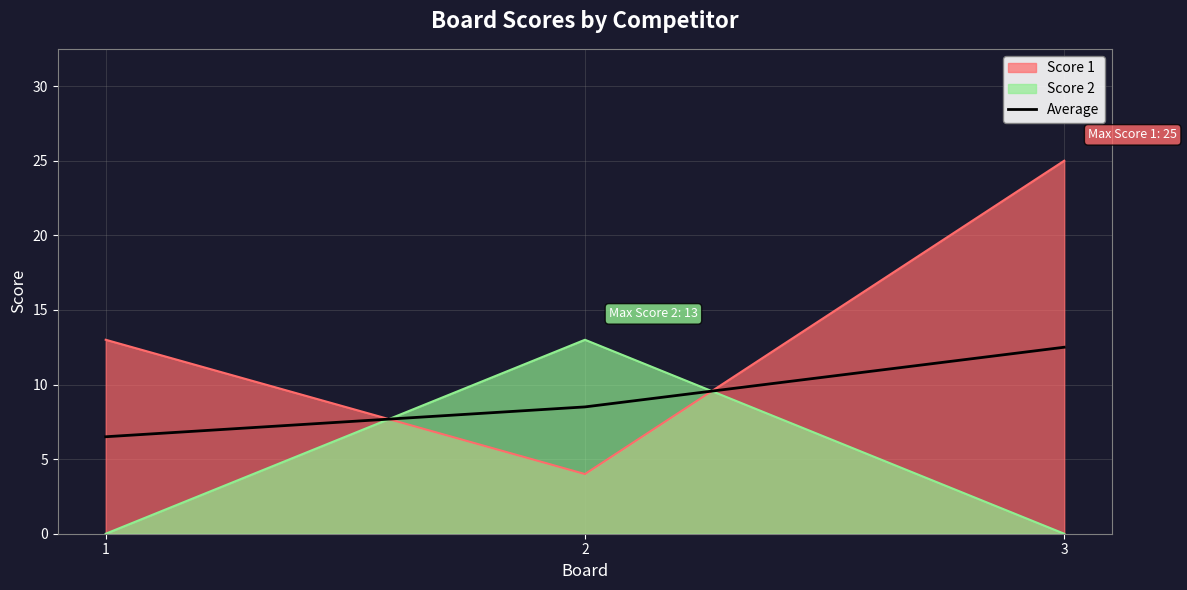

Which category has the lowest value across all series?

1